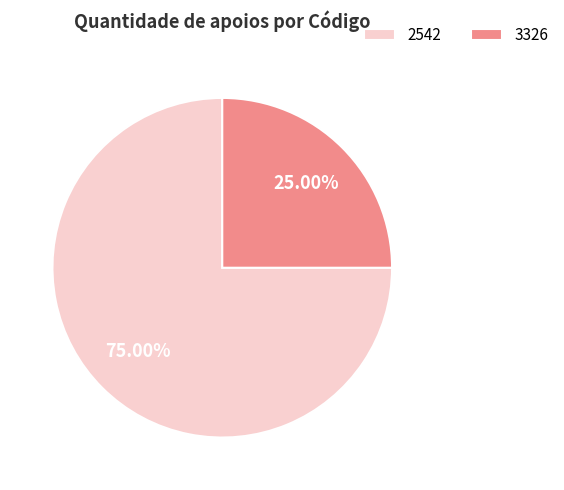

Is it true that 3326 is 25% of the pie?

True